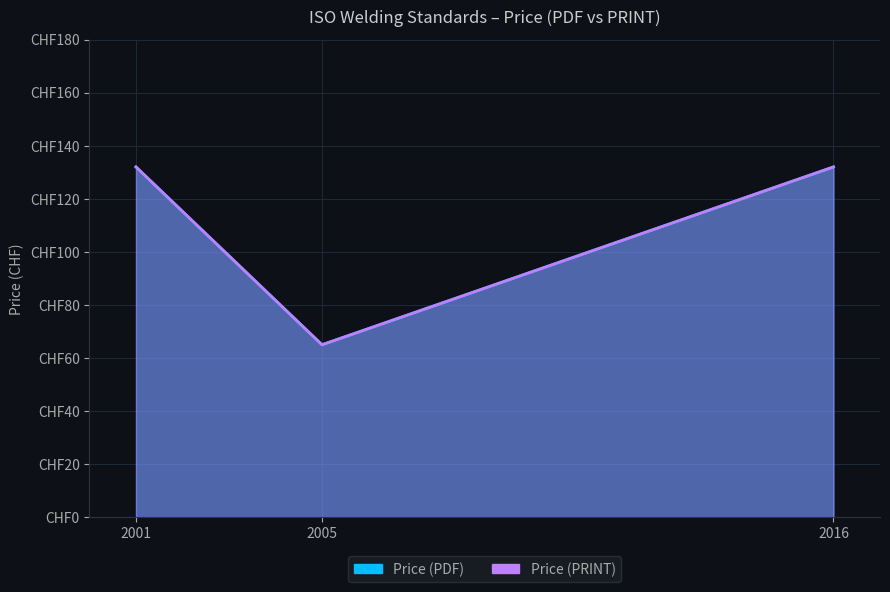

What value does the Price (PDF) series have at 2001?

132